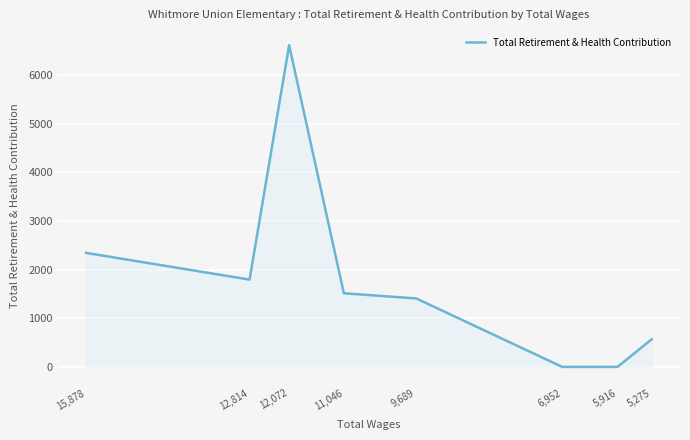

What is the average value?

1781